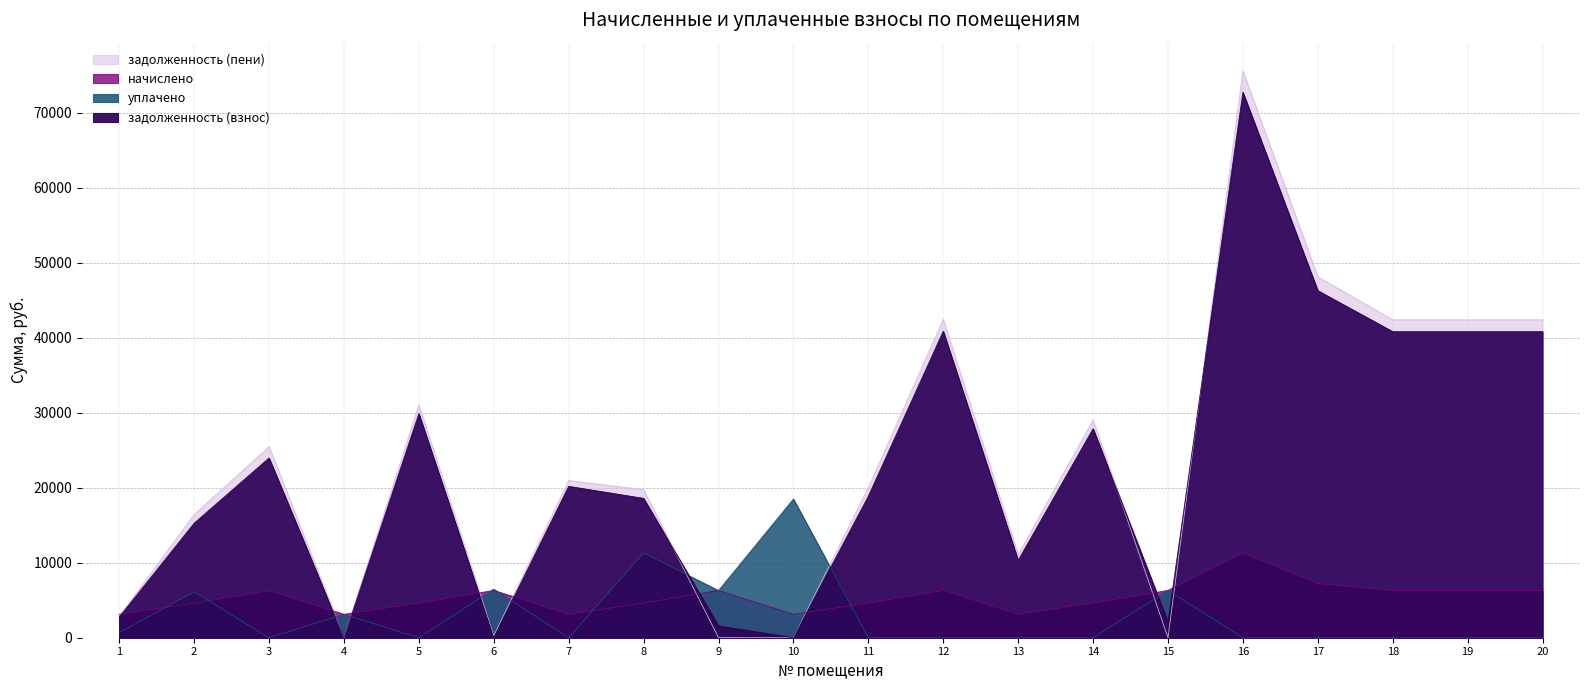

List the series in order of their peak value, highest first.

задолженность (пени), задолженность (взнос), уплачено, начислено